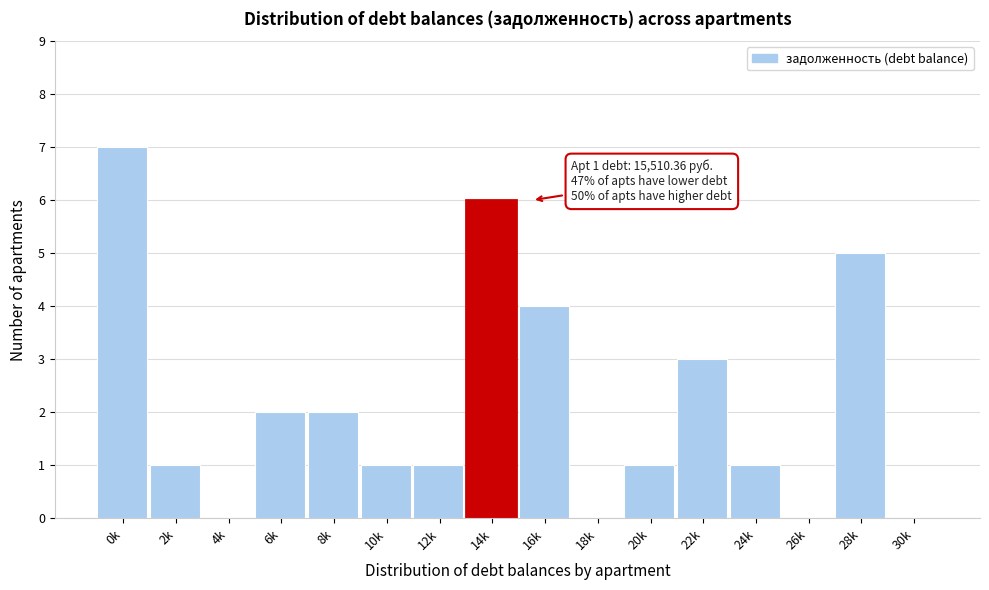

Reading left to right, list all the values displayed in this chart.

0k=7	2k=1	4k=0	6k=2	8k=2	10k=1	12k=1	14k=6	16k=4	18k=0	20k=1	22k=3	24k=1	26k=0	28k=5	30k=0